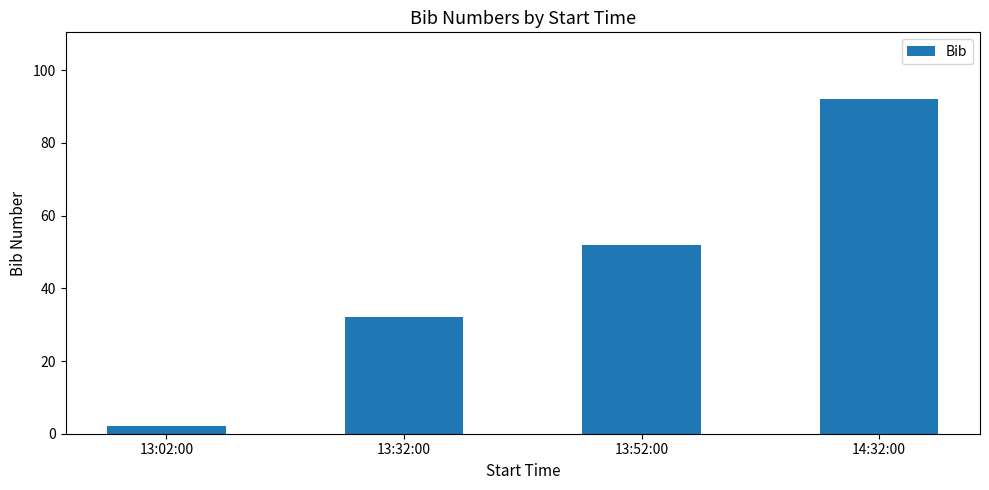

At which label is the value closest to 47?

13:52:00